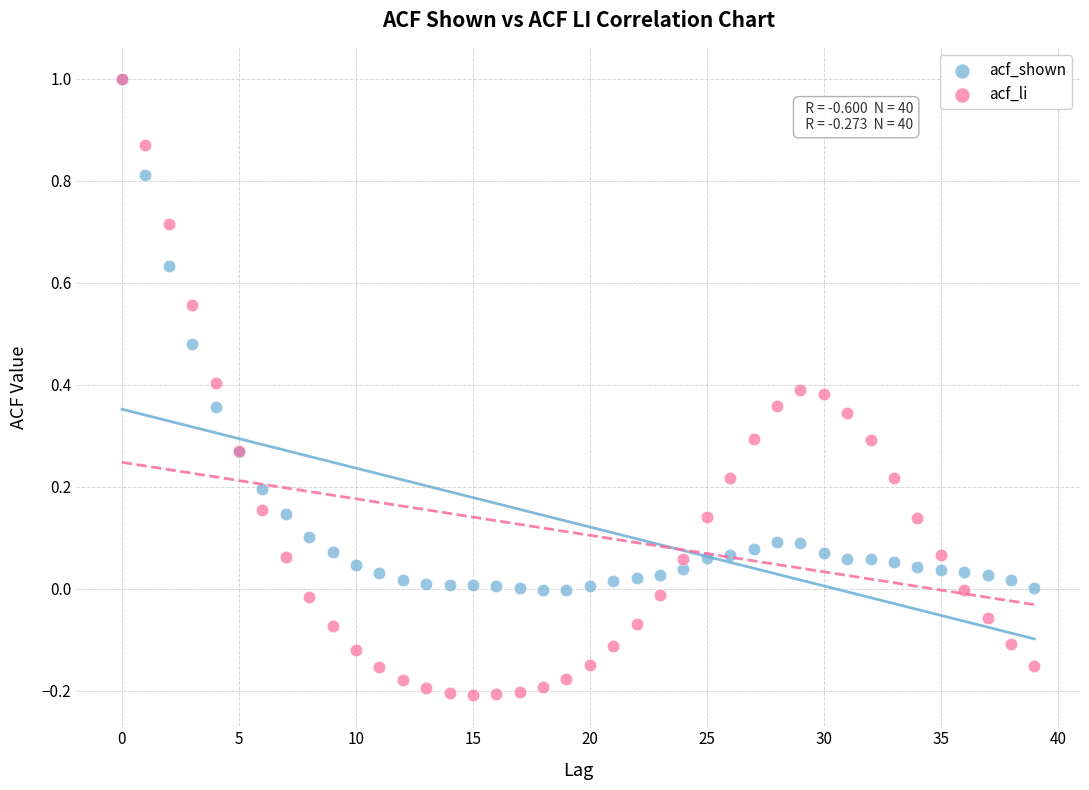

What are all the series names shown in the legend?

acf_shown, acf_li